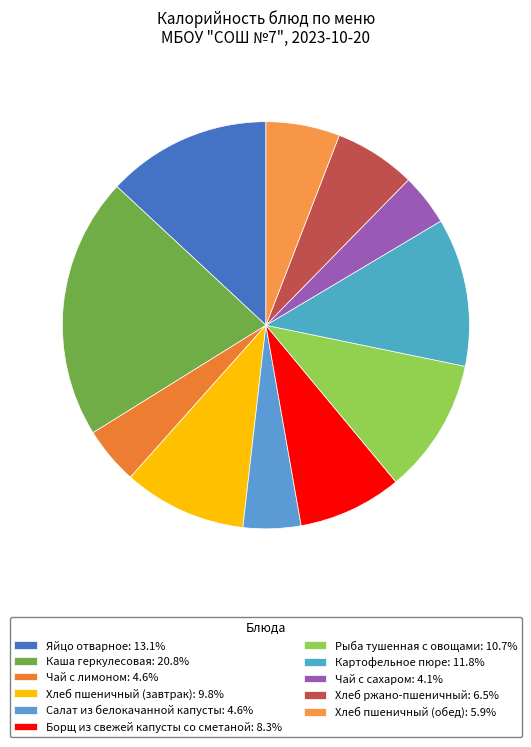

What is the ratio of the value at Рыба тушенная с овощами to the value at Хлеб пшеничный (обед)?

1.8